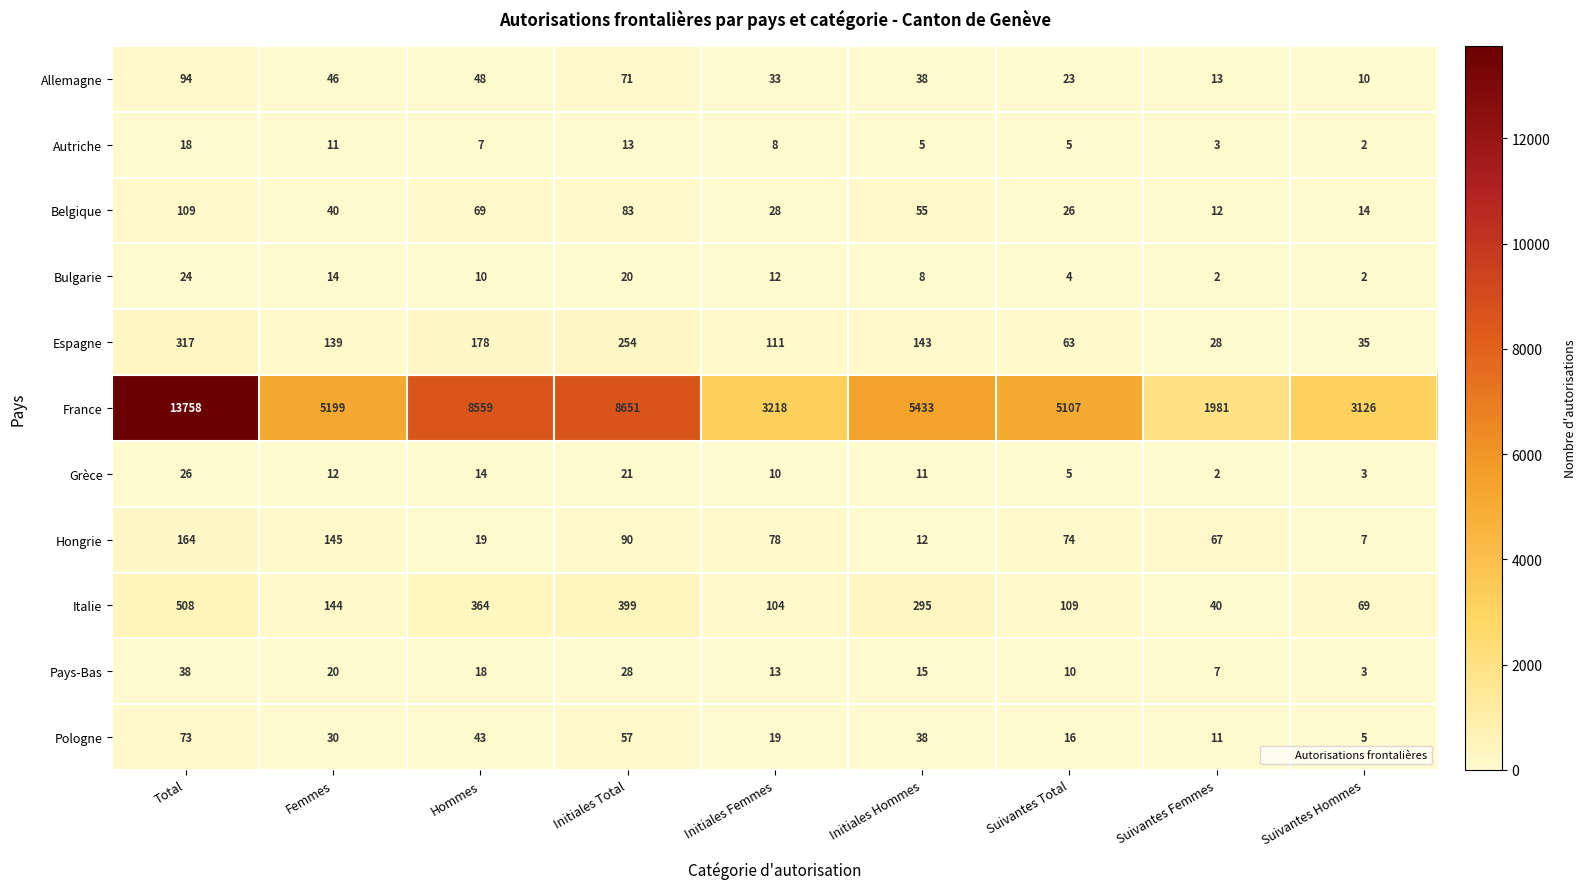

How many categories are shown in the chart?

9